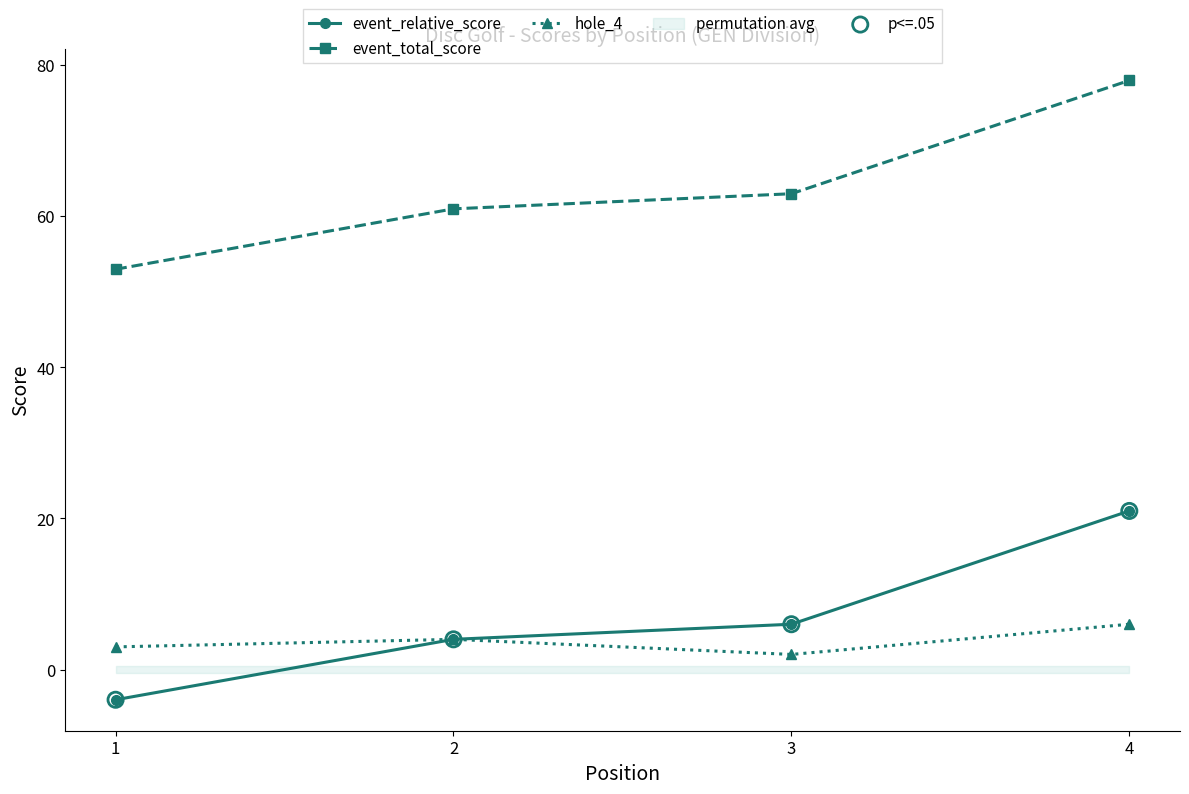

What is the total value across all series at 4?

126